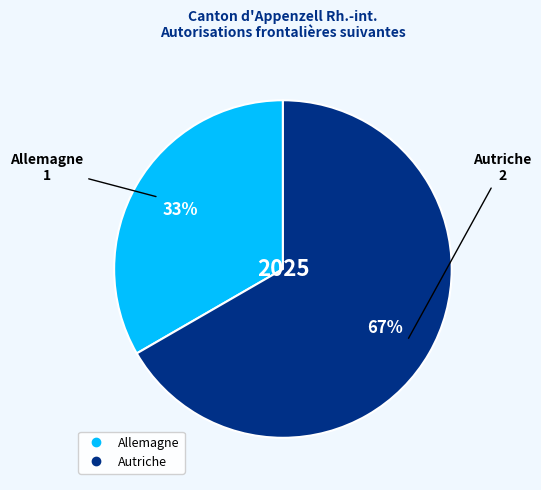

Does Autriche account for over 50% of the chart?

Yes